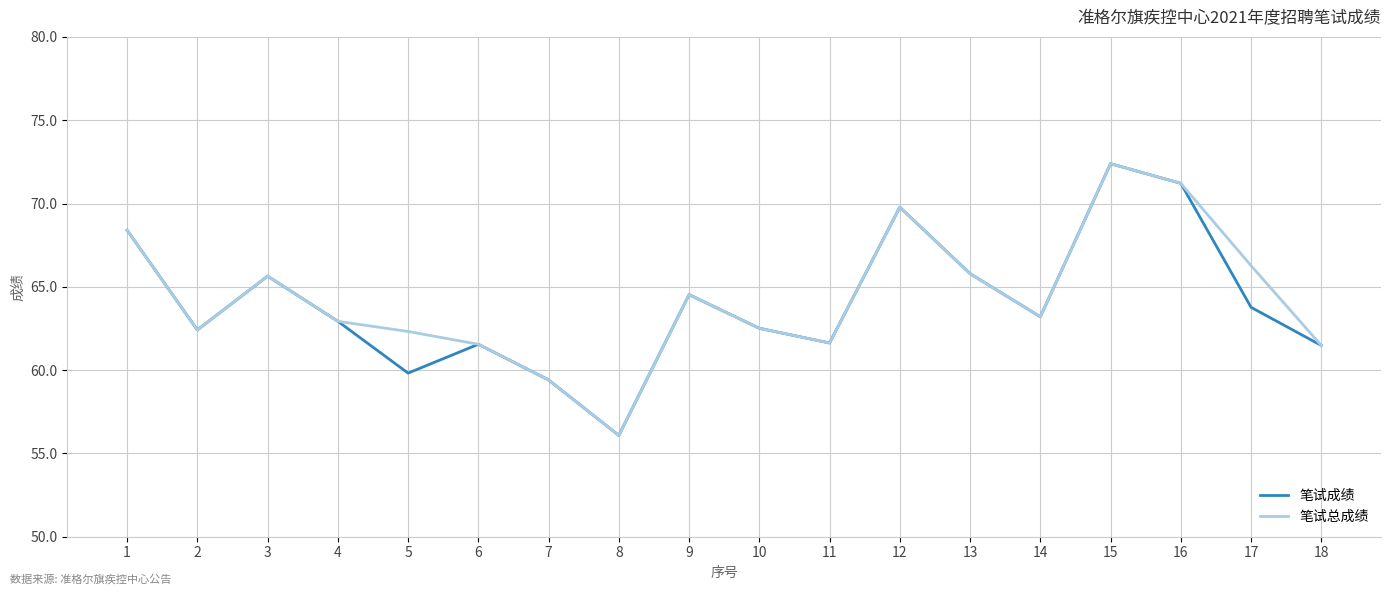

How many interior local peaks does the 笔试总成绩 series have?

4